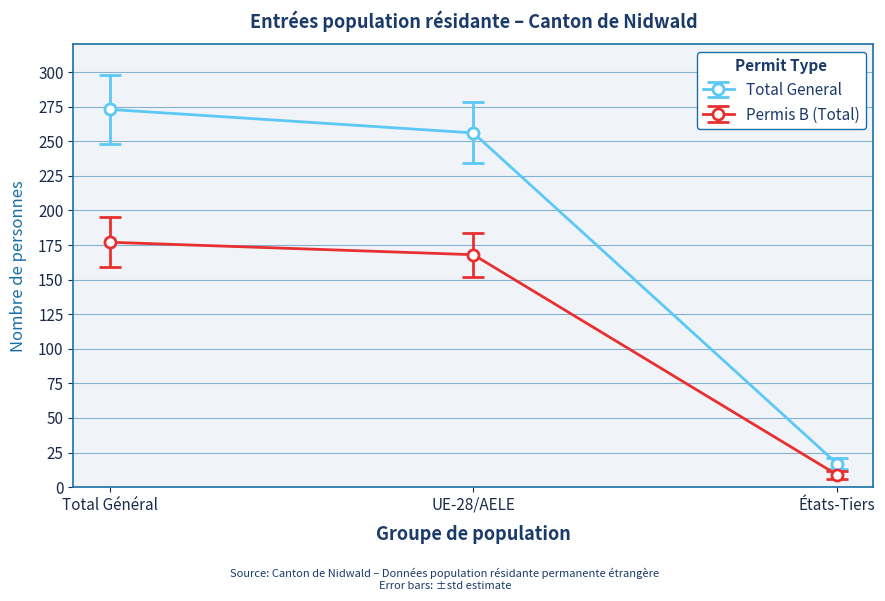

Read the Total General value at Total Général.

273